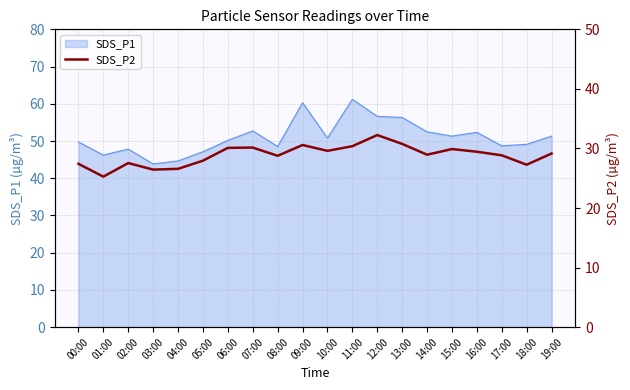

Is it true that SDS_P1 equals 51.3 at 19:00?

True